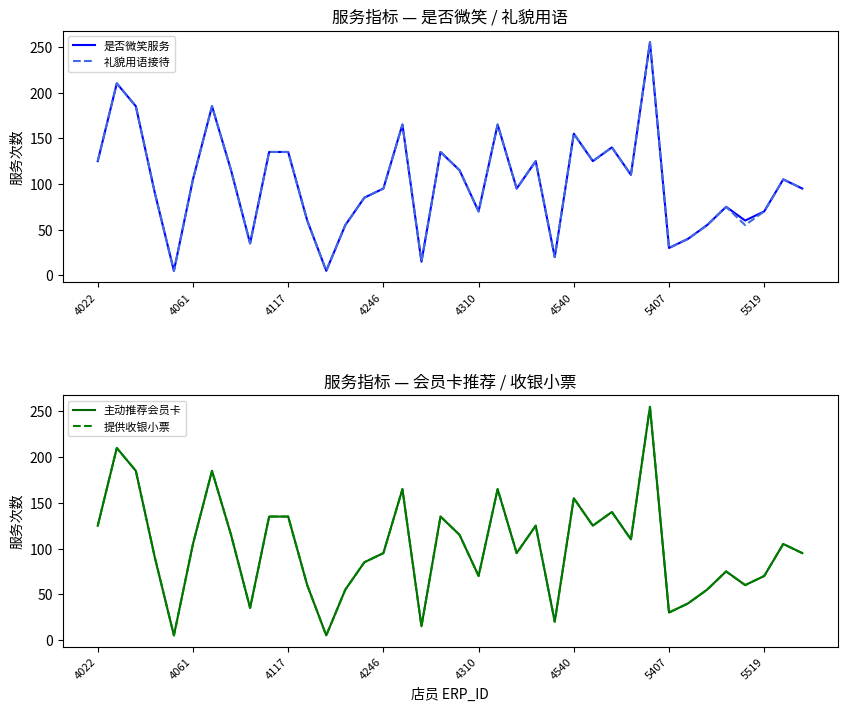

What is the label of the 38th point from the right?

4022